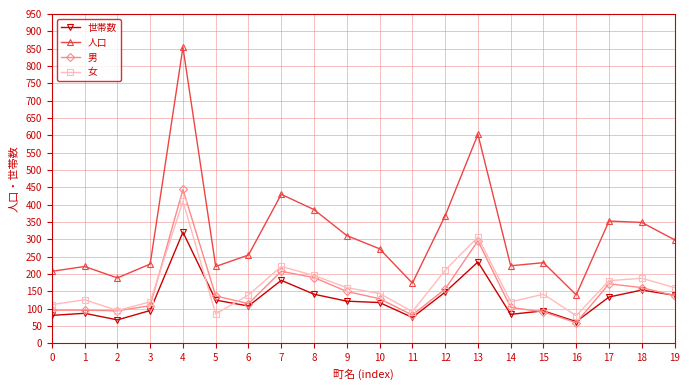

Which series changed the most between 3 and 9?

人口